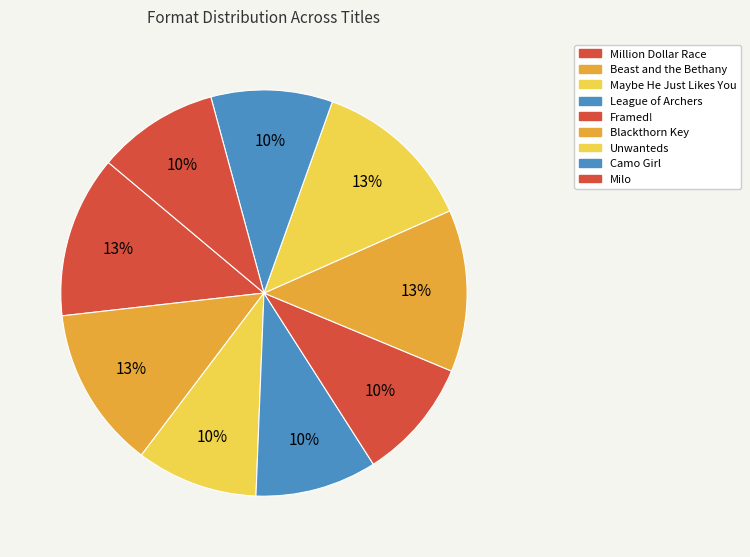

Which slice is the largest?

Million Dollar Race